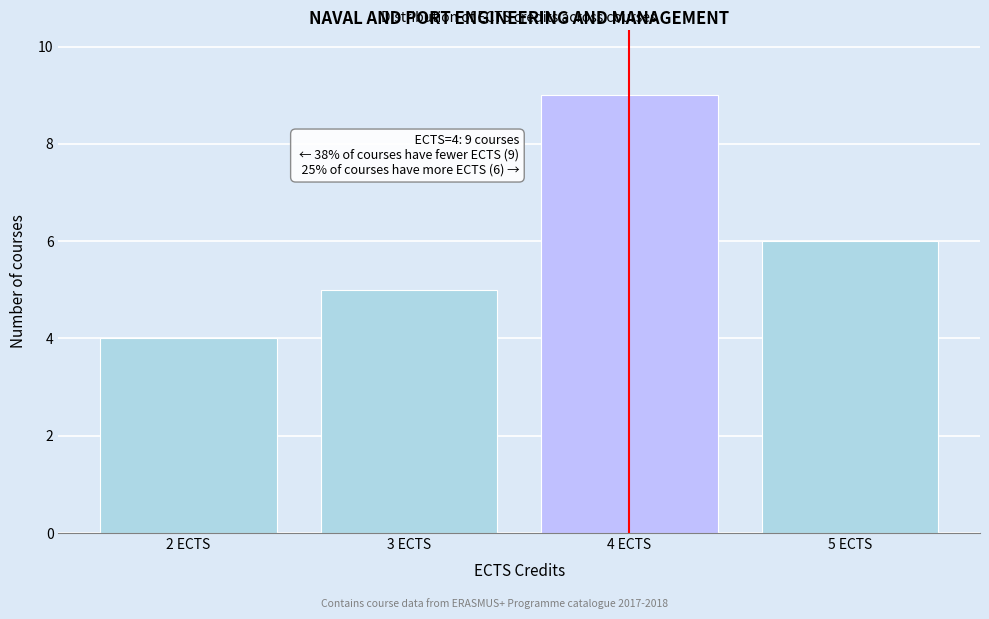

Which range on the x-axis has the tallest bar?

3.5 to 4.5